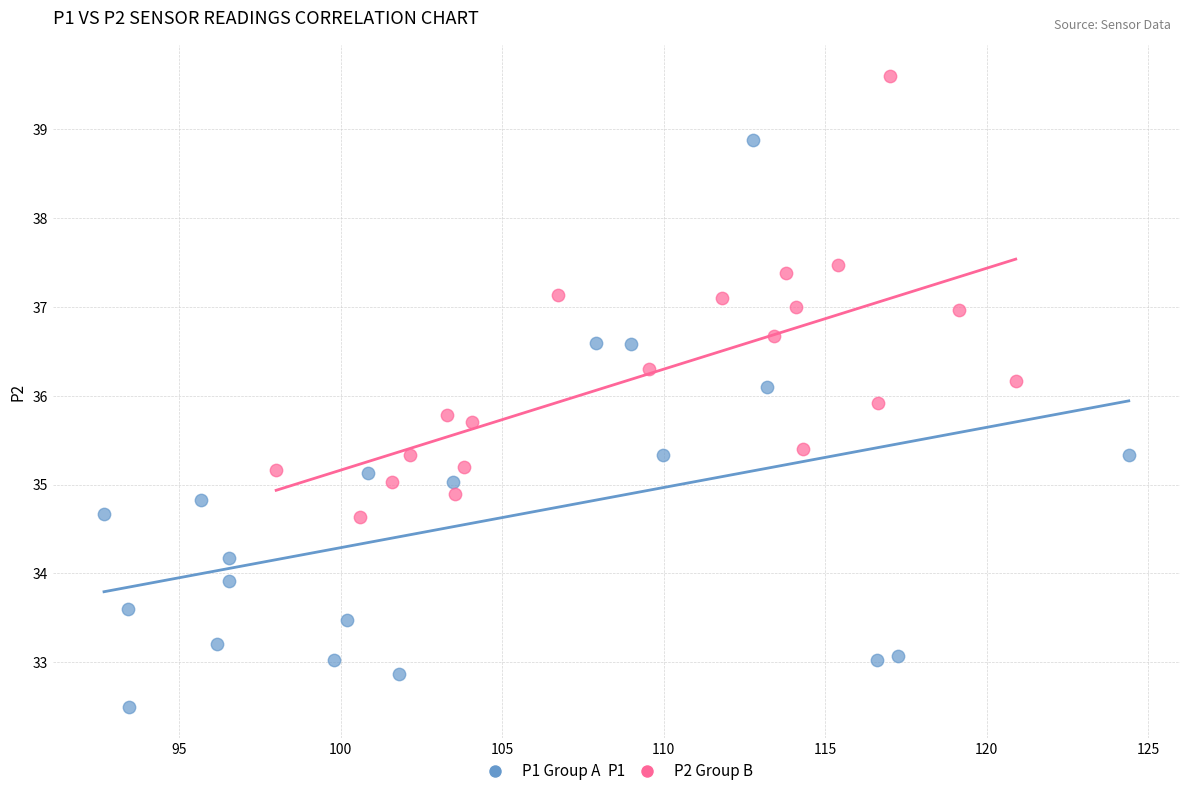

Which series contains the highest Y value?

P2 Group B